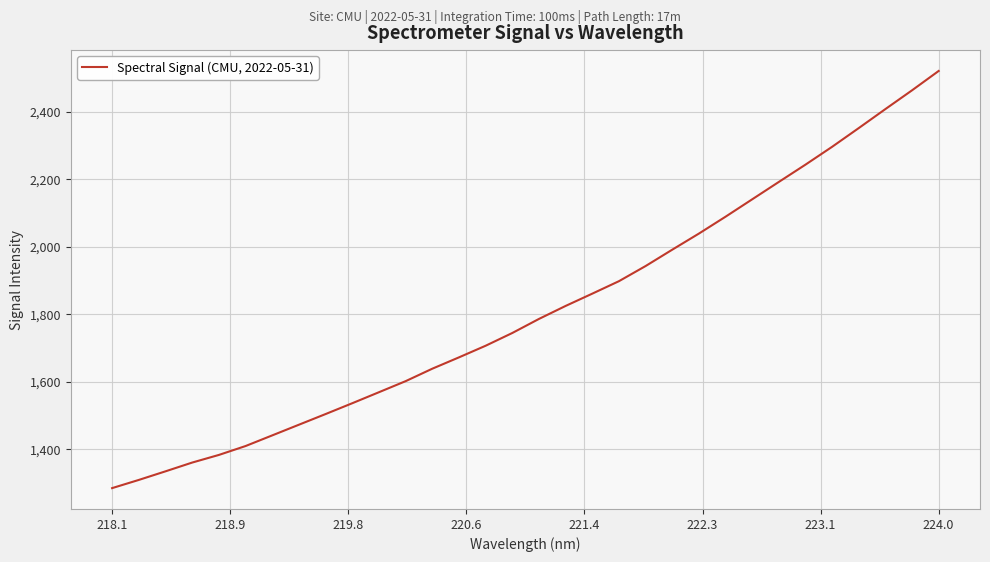

What is the difference between the maximum and minimum values?

1235.7